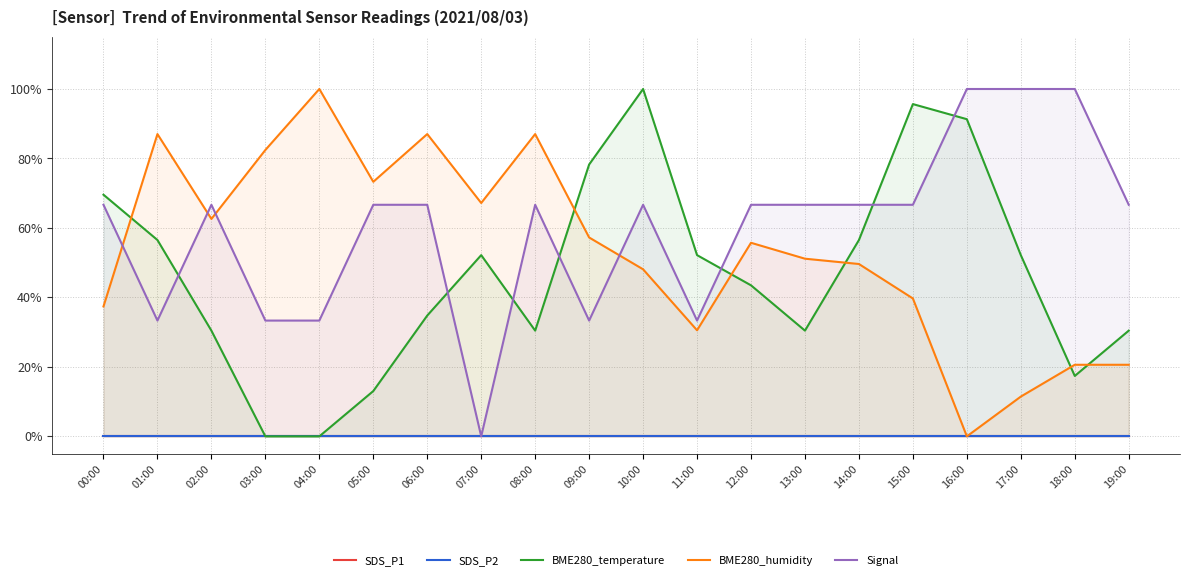

What is the sum of the Signal values at 15:00 and 10:00?

1.3